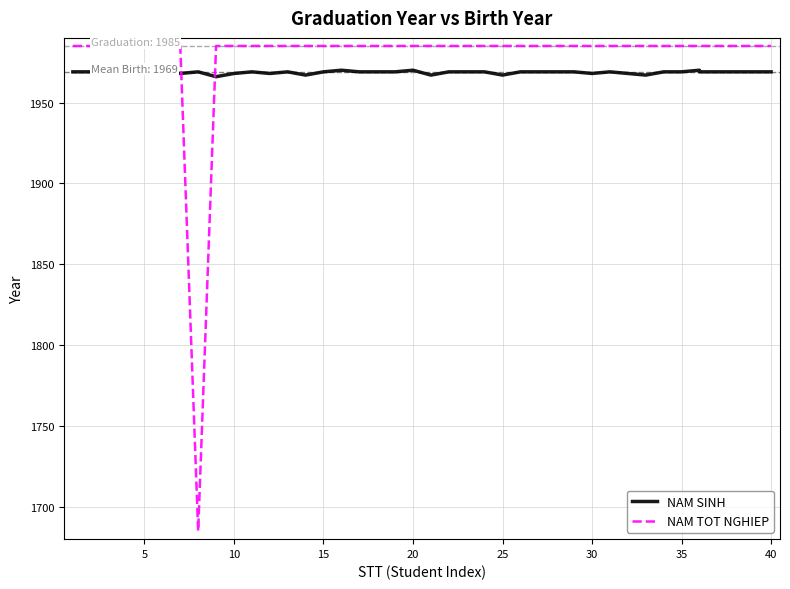

How many distinct data groups are displayed?

2